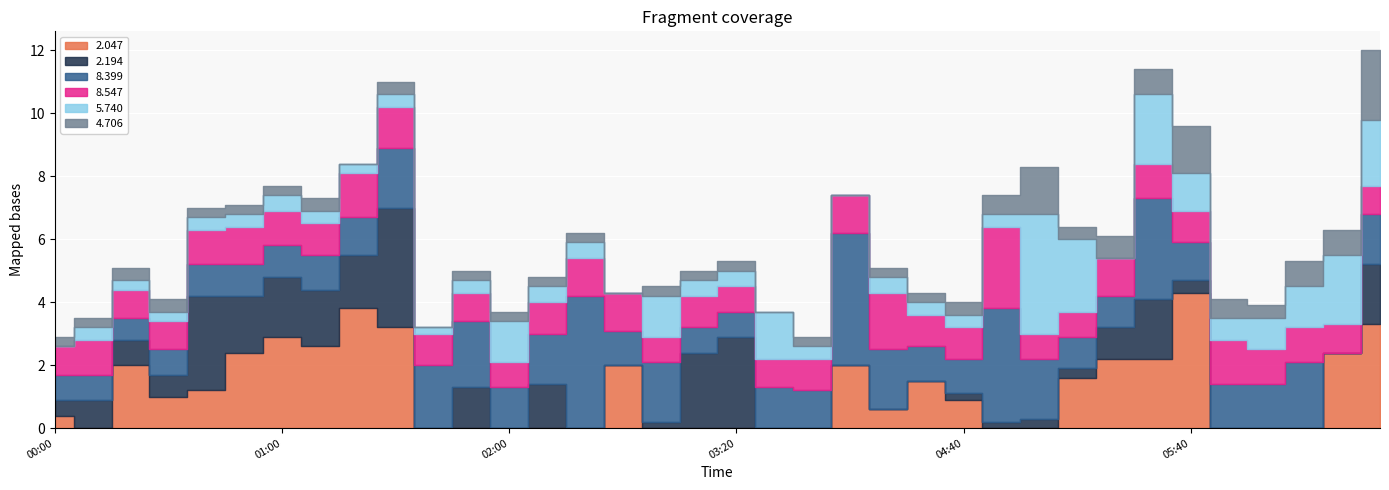

What is the label of the 7th point from the right?

2013/09/24 05:30